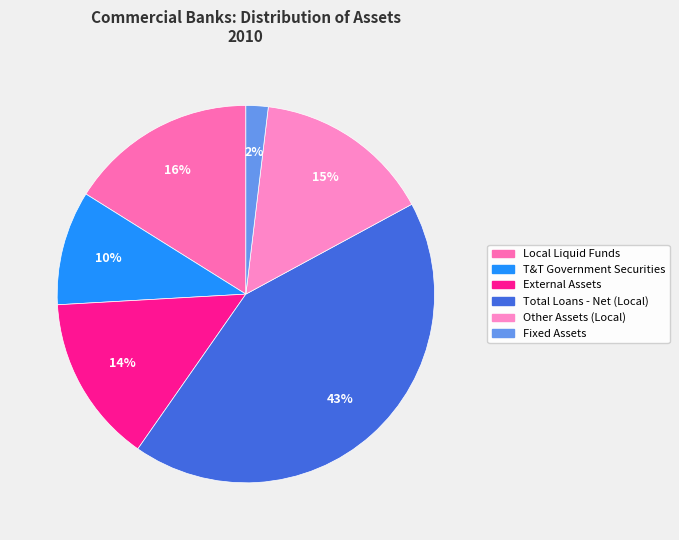

To the nearest percent, what is the difference between the largest and smallest slice percentages?

41%